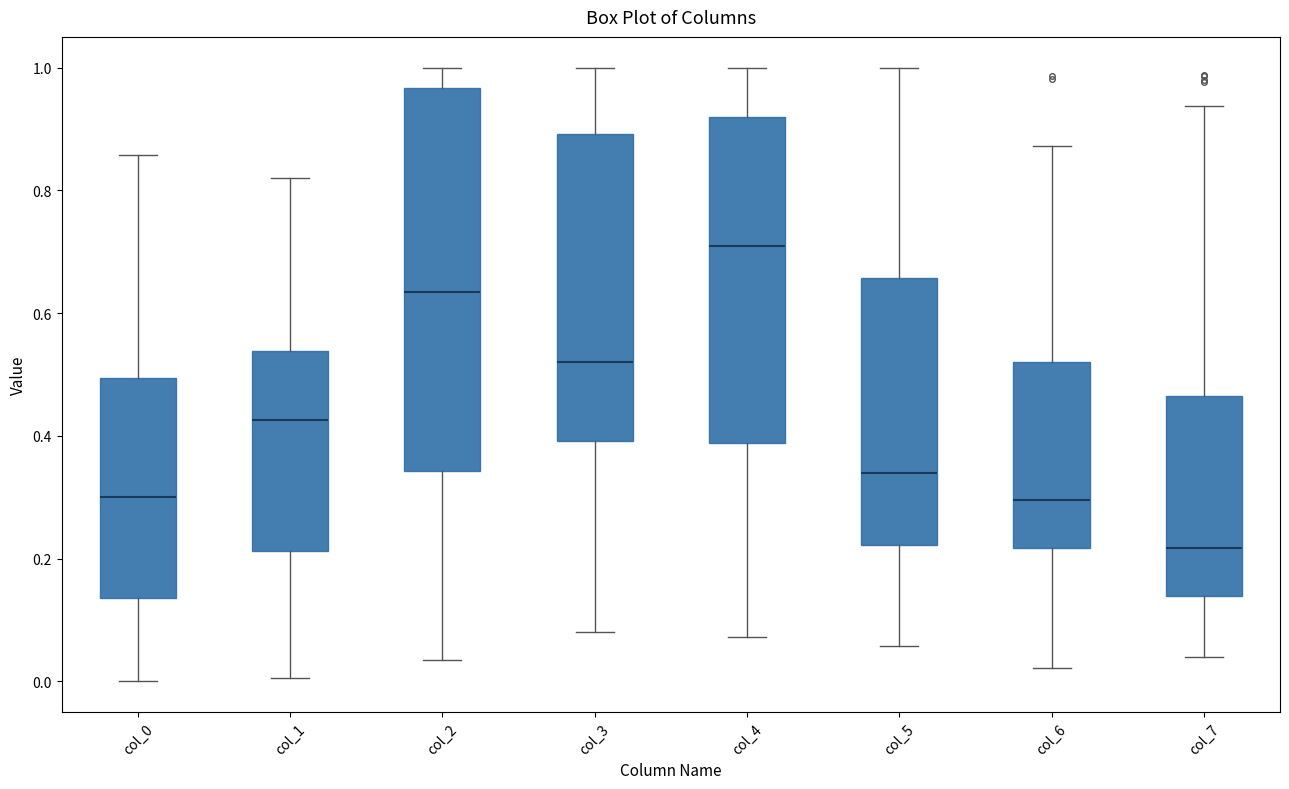

Which box's median line is the lowest?

col_7